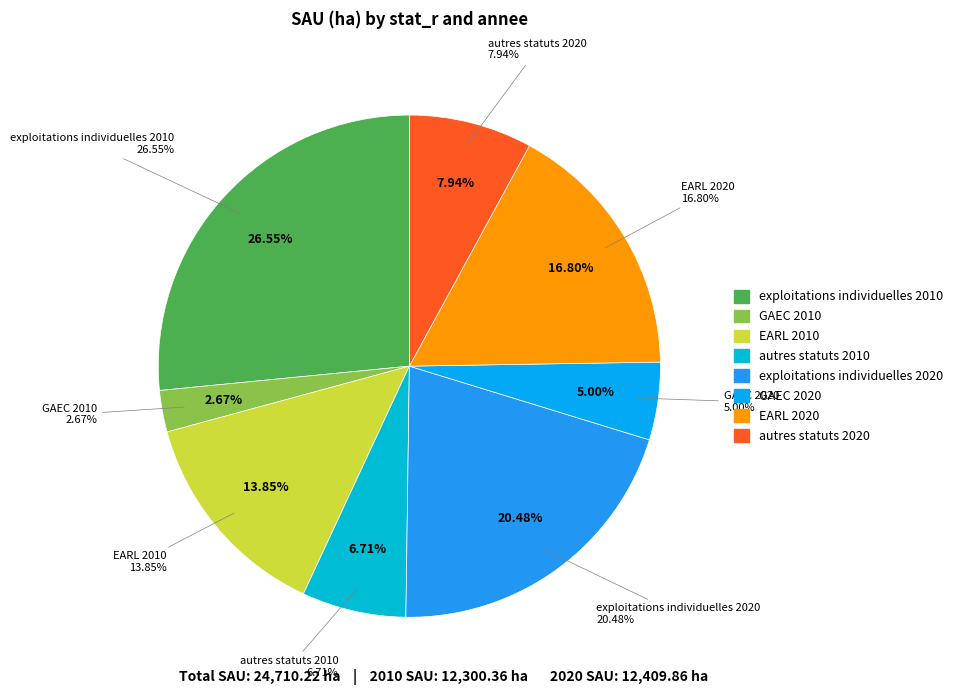

Rank the categories by value from highest to lowest.

exploitations individuelles 2010, exploitations individuelles 2020, EARL 2020, EARL 2010, autres statuts 2020, autres statuts 2010, GAEC 2020, GAEC 2010